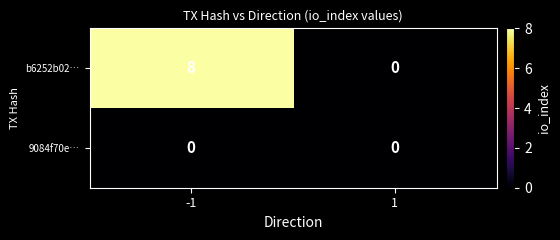

List the series in order of their overall mean, lowest first.

9084f70e…, b6252b02…